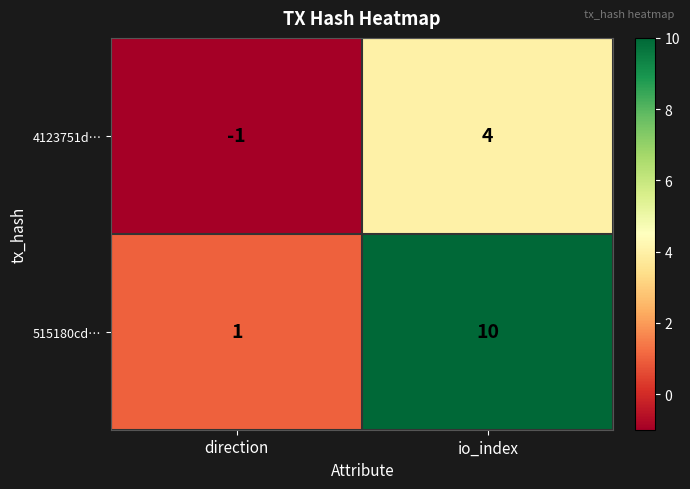

List the series in order of their overall mean, highest first.

515180cd…, 4123751d…